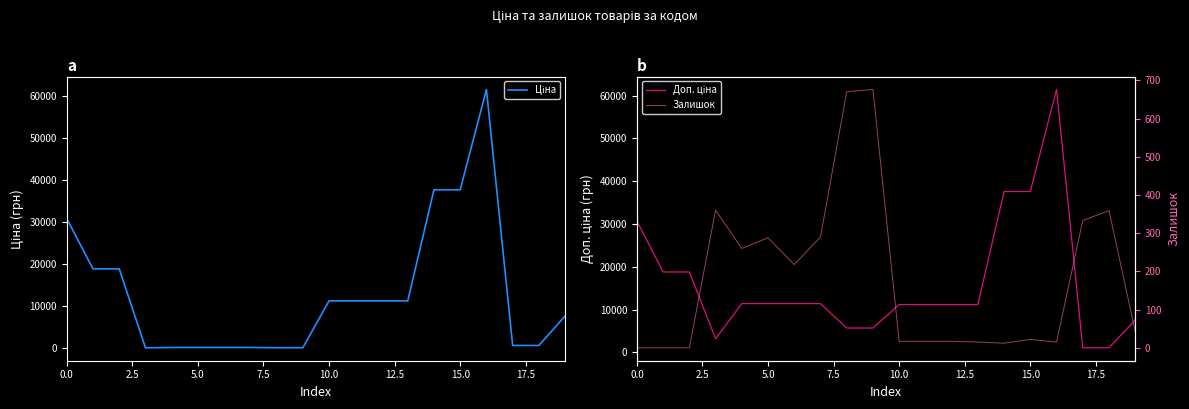

True or false: Залишок has more than 2 points higher than both neighbors.

True